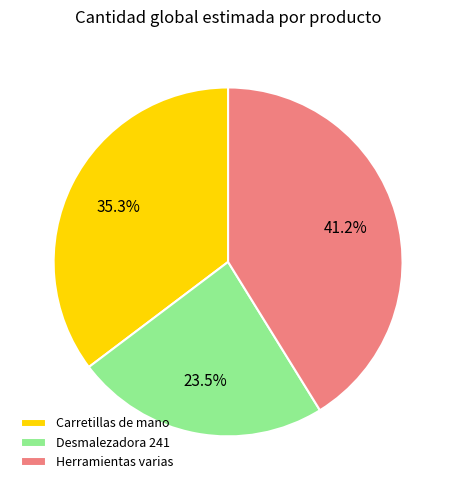

To the nearest percent, what is the difference between the Herramientas varias and Carretillas de mano slice percentages?

6%